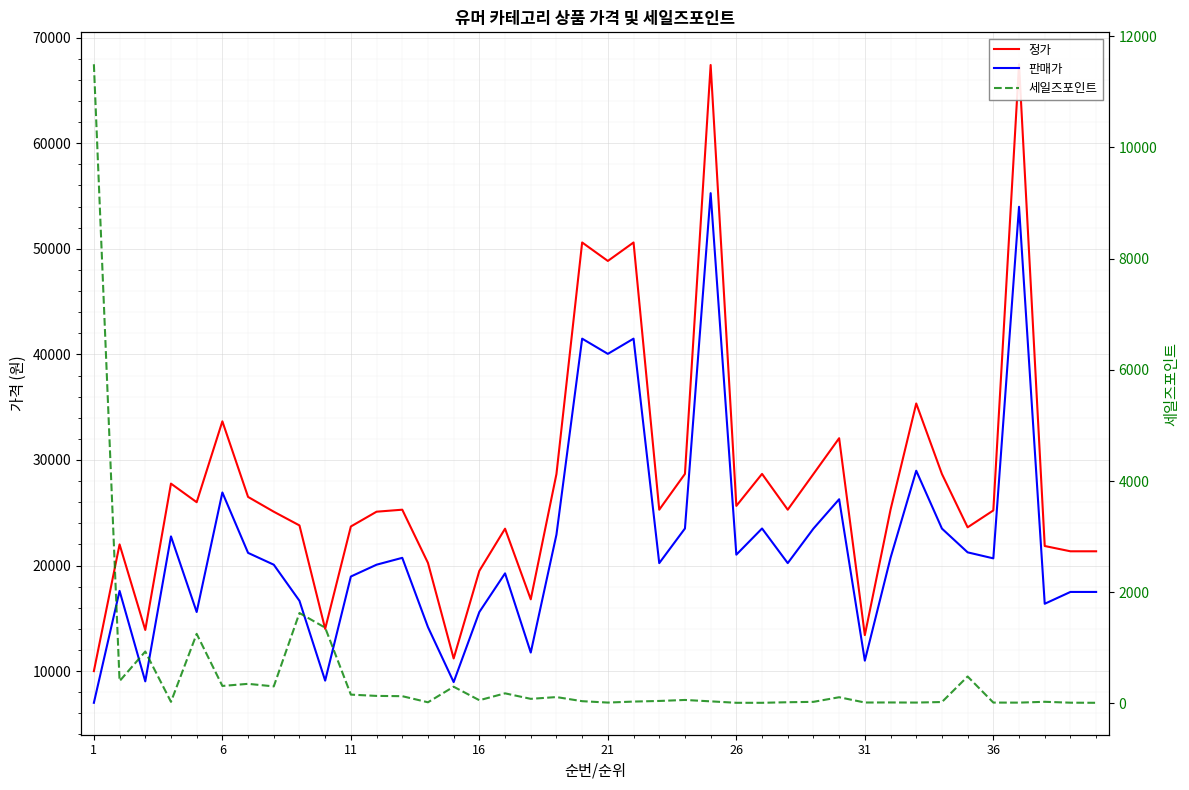

Which series has the largest range (max minus min)?

정가